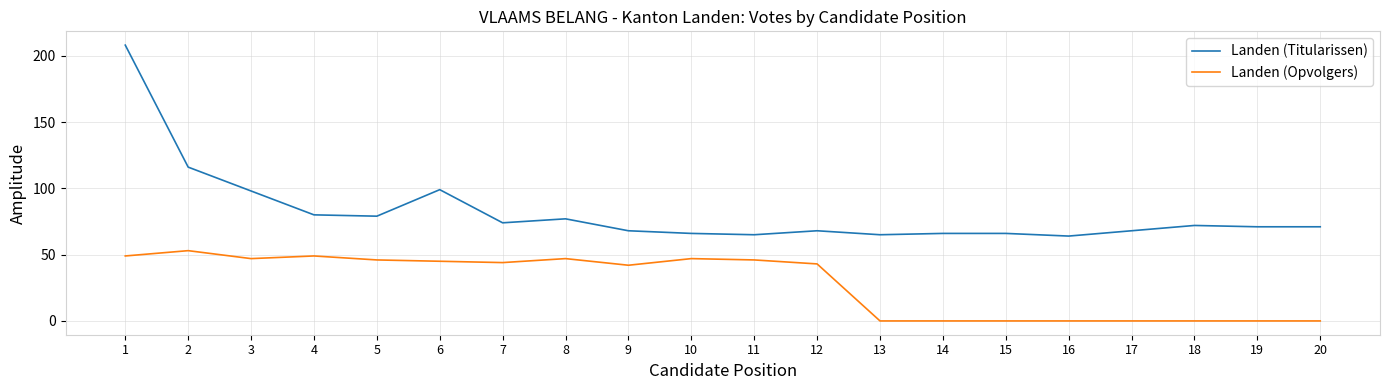

At how many categories does at least one series exceed 151?

1